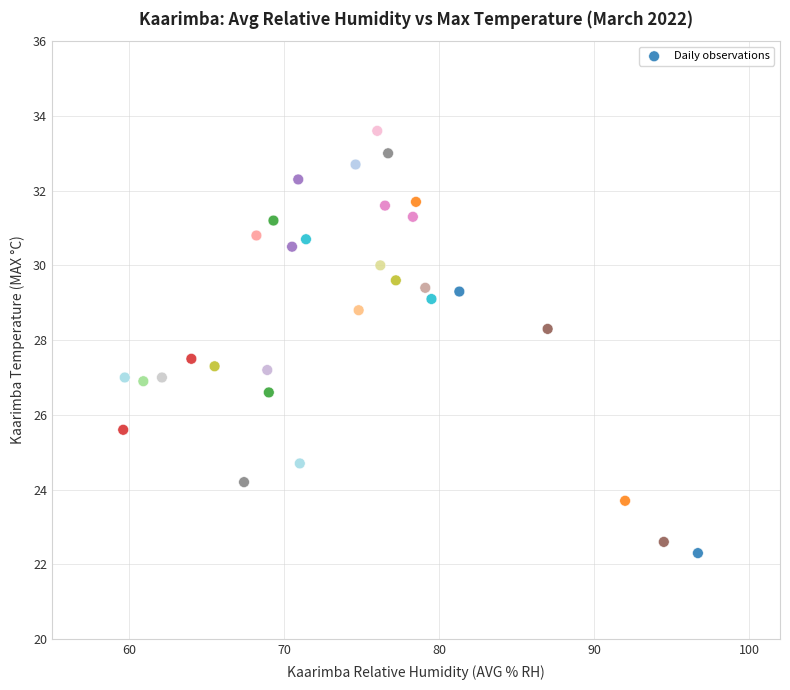

What is the range of Y values (max minus min)?

11.3